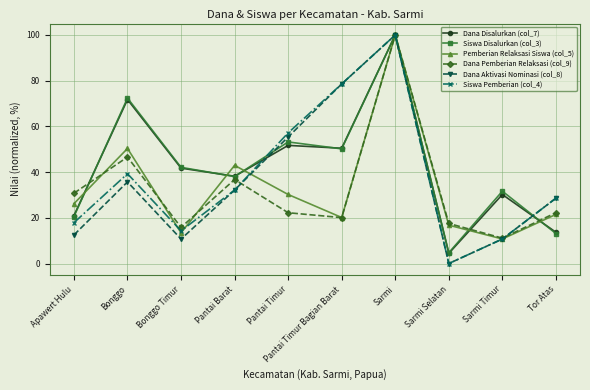

What is the sum of all Dana Disalurkan (col_7) values?

423.1